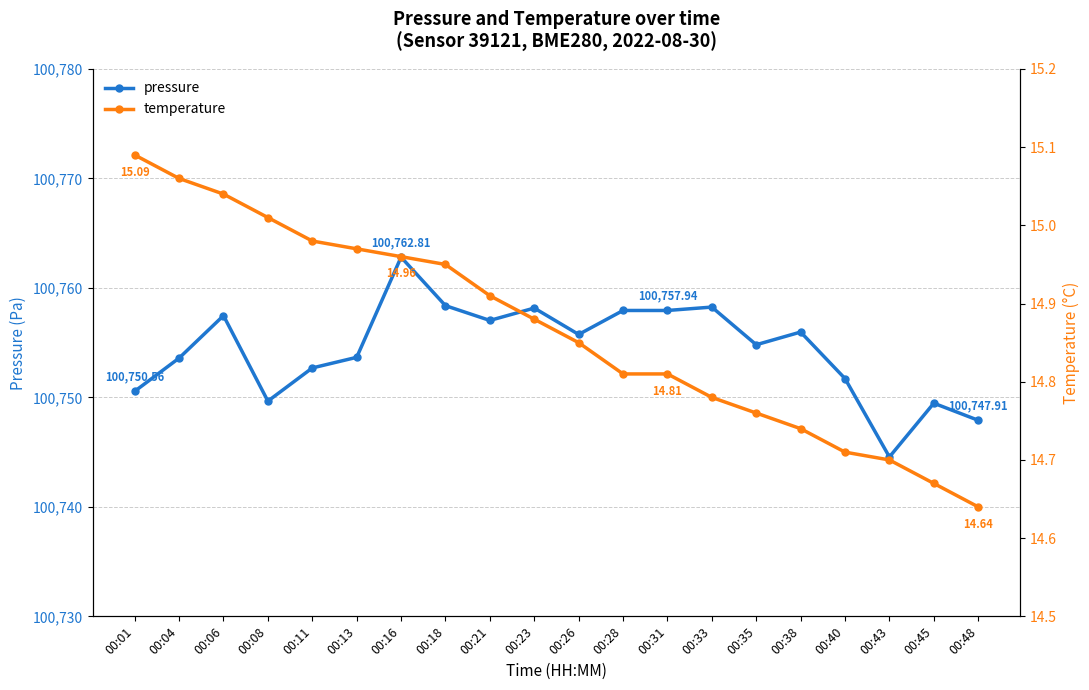

What are all the series names shown in the legend?

pressure, temperature